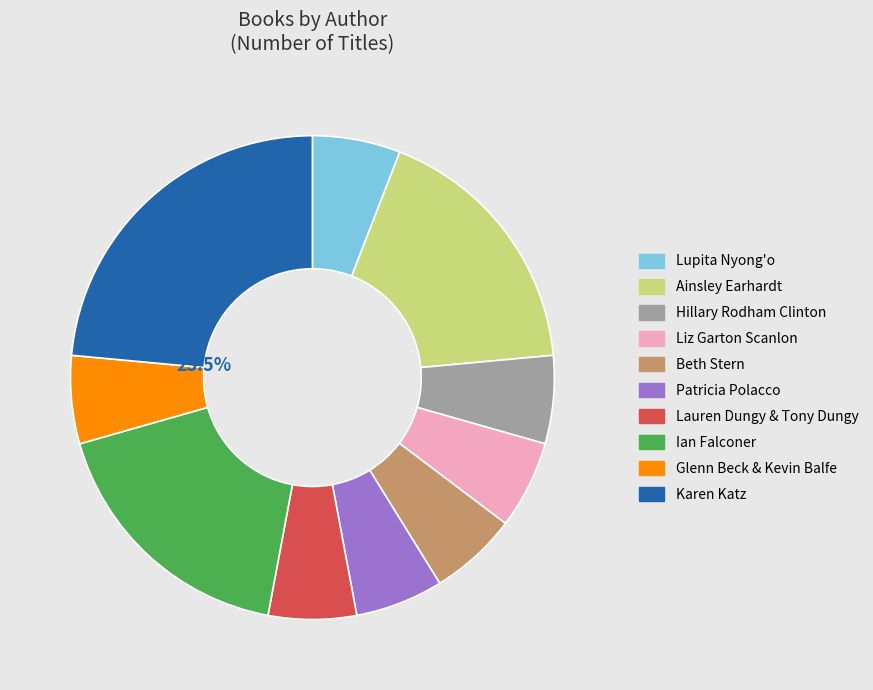

Does Ainsley Earhardt account for over 50% of the chart?

No